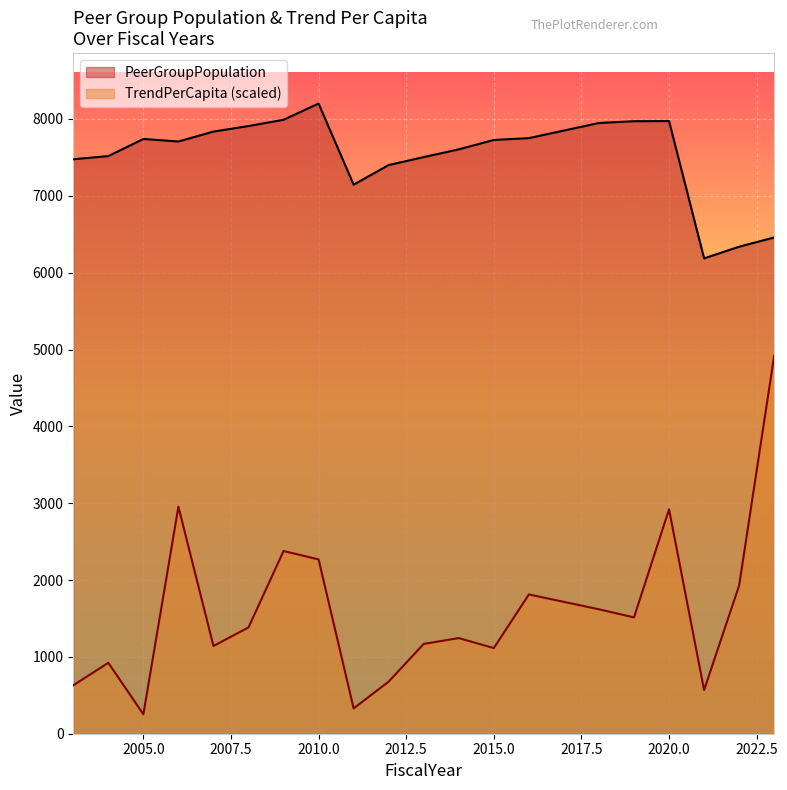

What is the difference between the second highest and second lowest values in the PeerGroupPopulation series?

1652.0